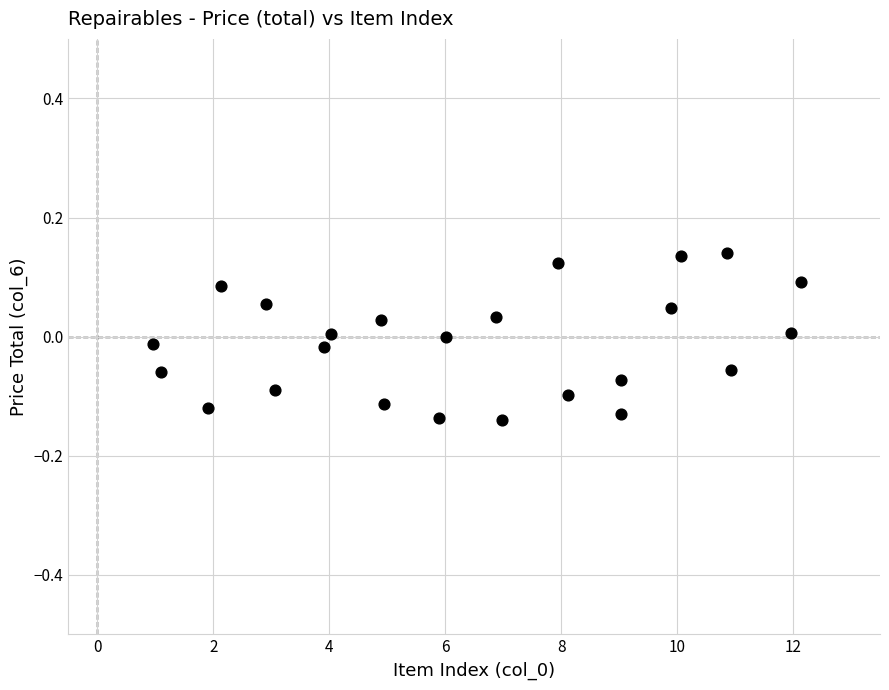

What is the range of X values (max minus min)?

11.2